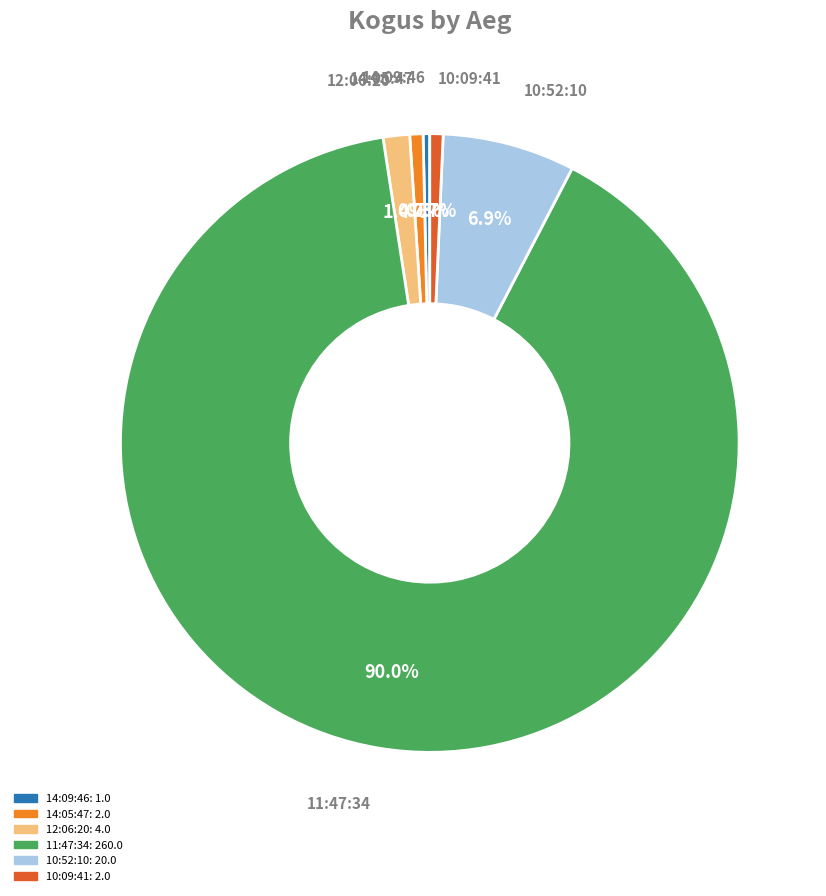

Count the number of slices in the pie.

6